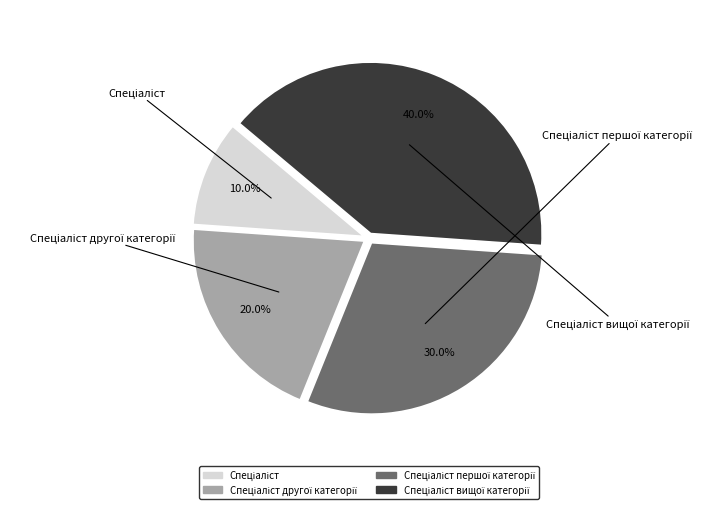

To the nearest percent, what portion does Спеціаліст другої категорії represent?

20%